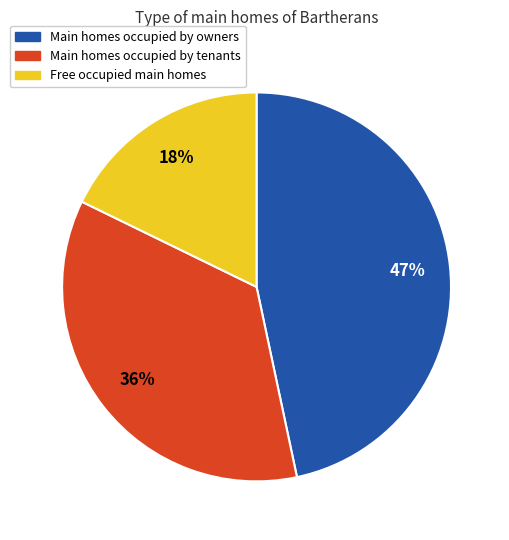

To the nearest percent, what percentage of the pie is Free occupied main homes?

18%